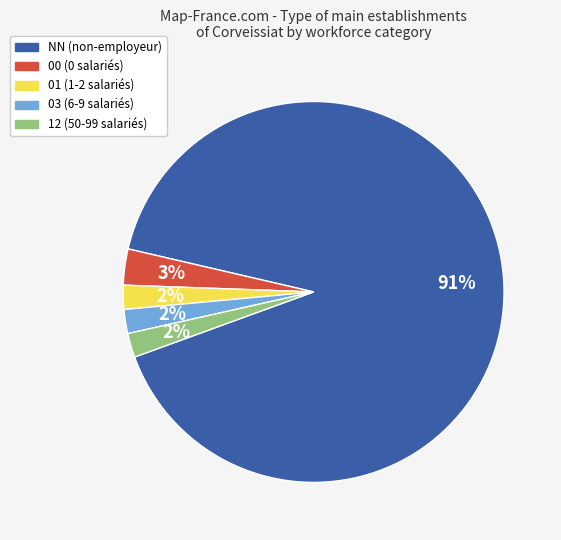

Is the sum of 01 and 00 greater than half?

No